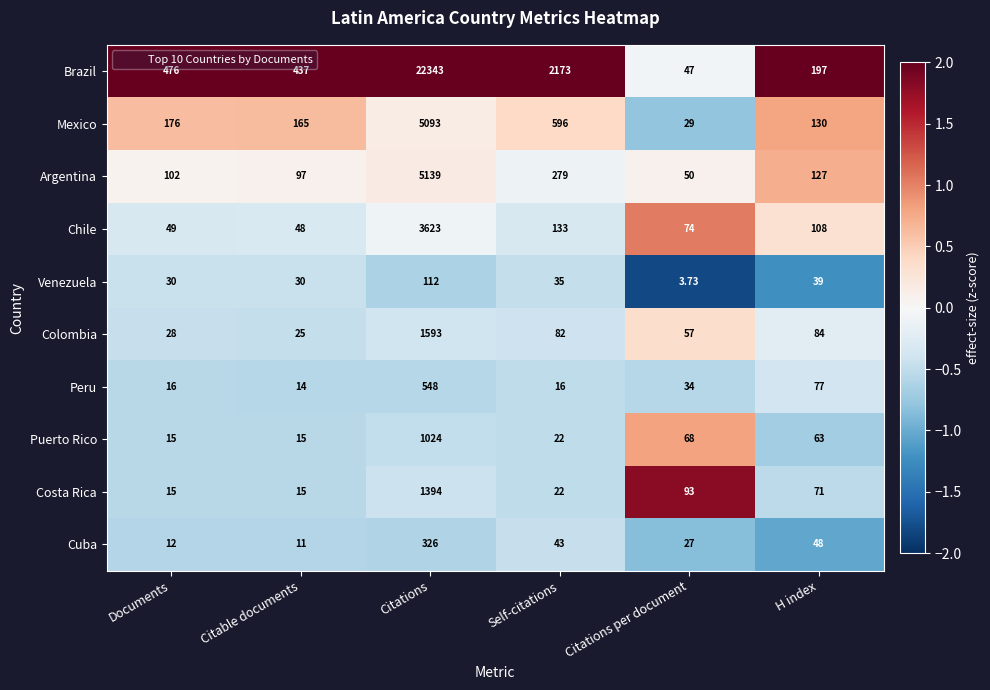

Which series has the largest total across all categories?

Brazil